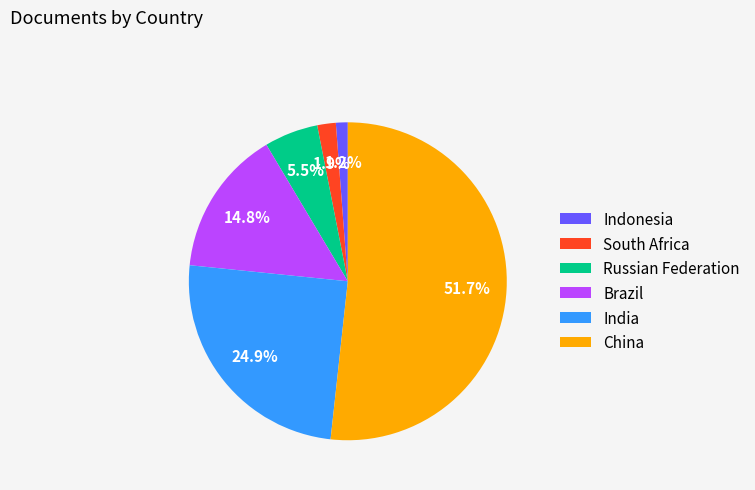

What is the ratio of the value at Brazil to the value at China?

0.3